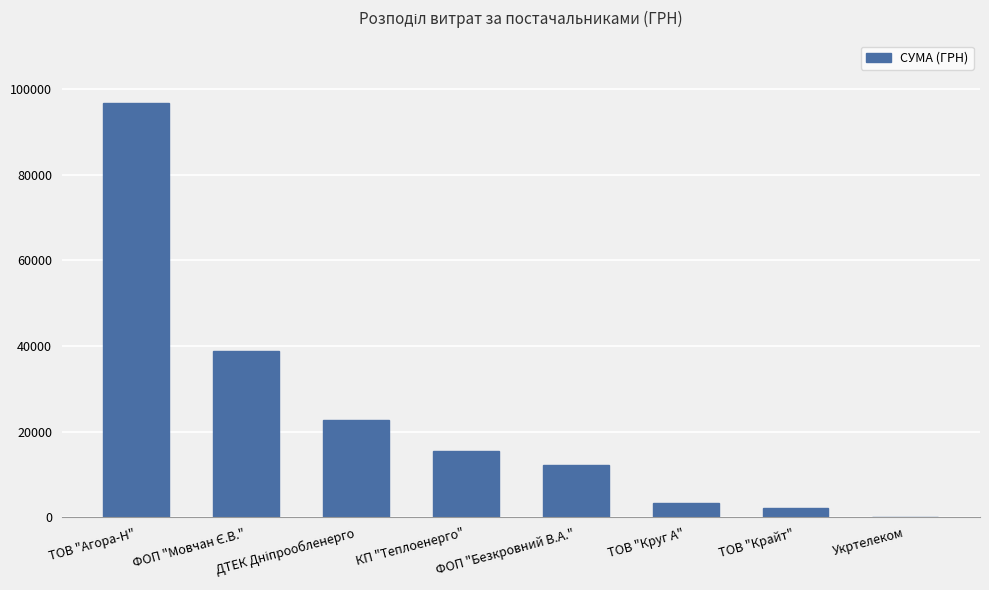

The chart shows a value of 3454.0 at ТОВ "Круг А". True or false?

True